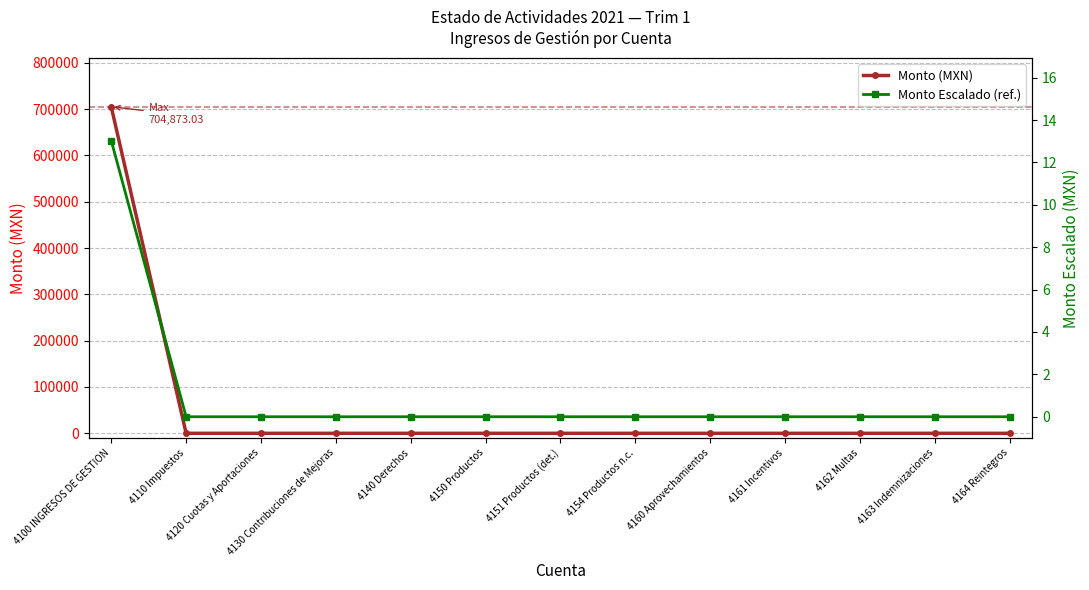

What is the label of the 12th point from the right?

4110 Impuestos